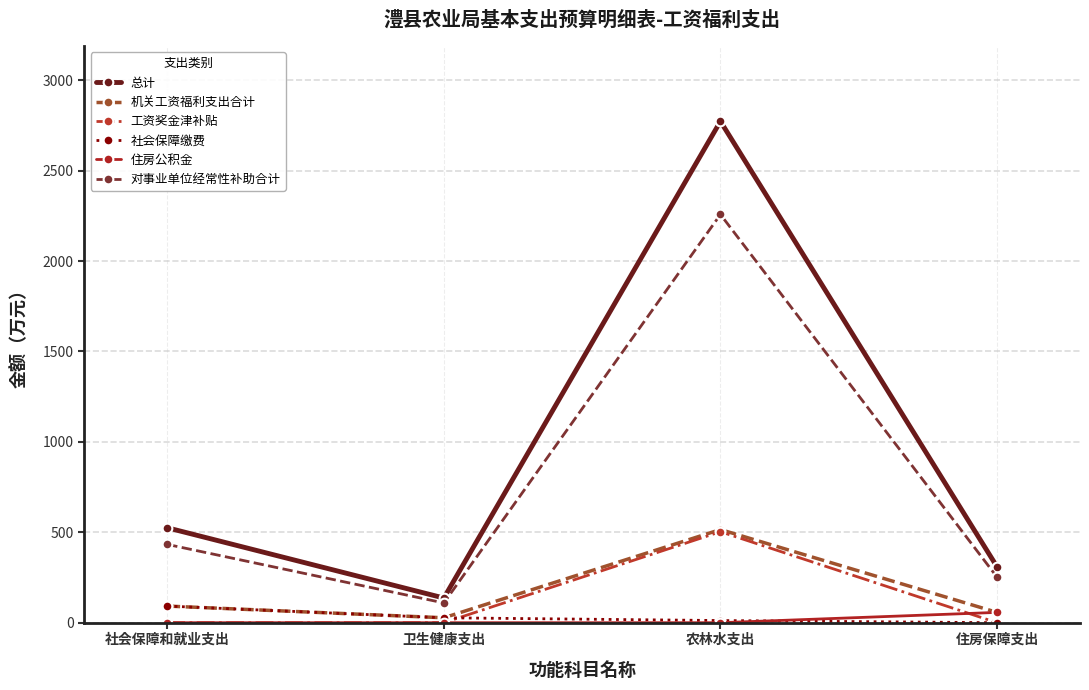

Which category has the highest value across all series?

农林水支出